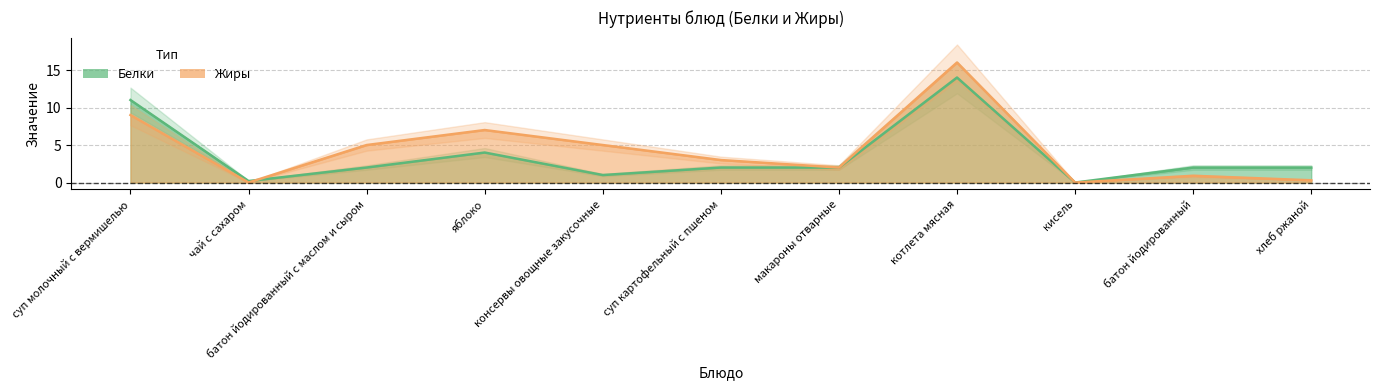

At how many categories does at least one series exceed 9?

2